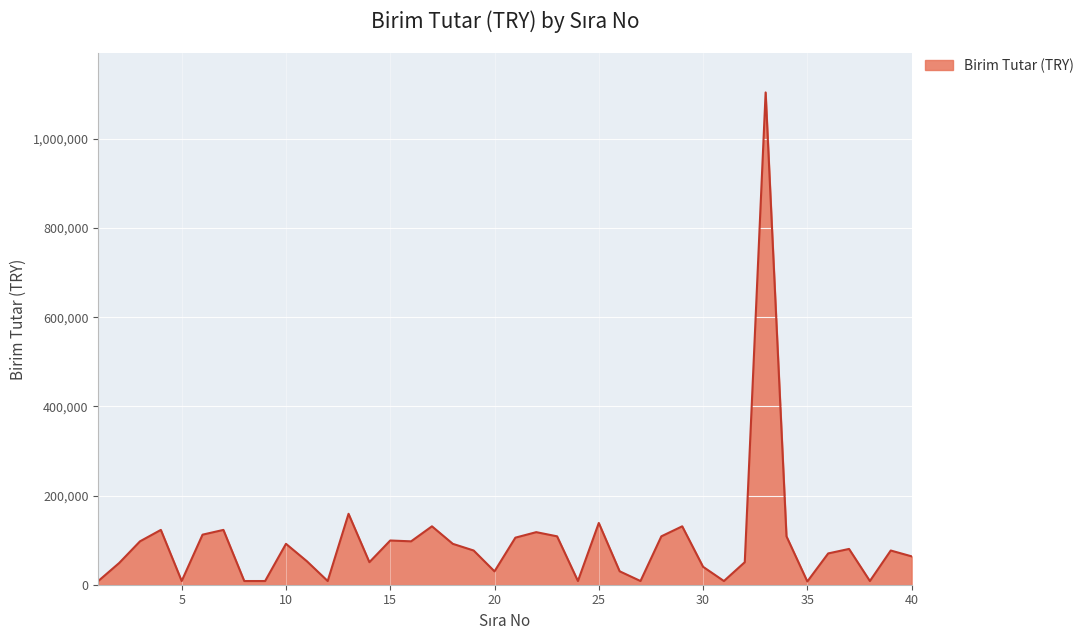

Does the chart display data point markers on the line(s)?

No